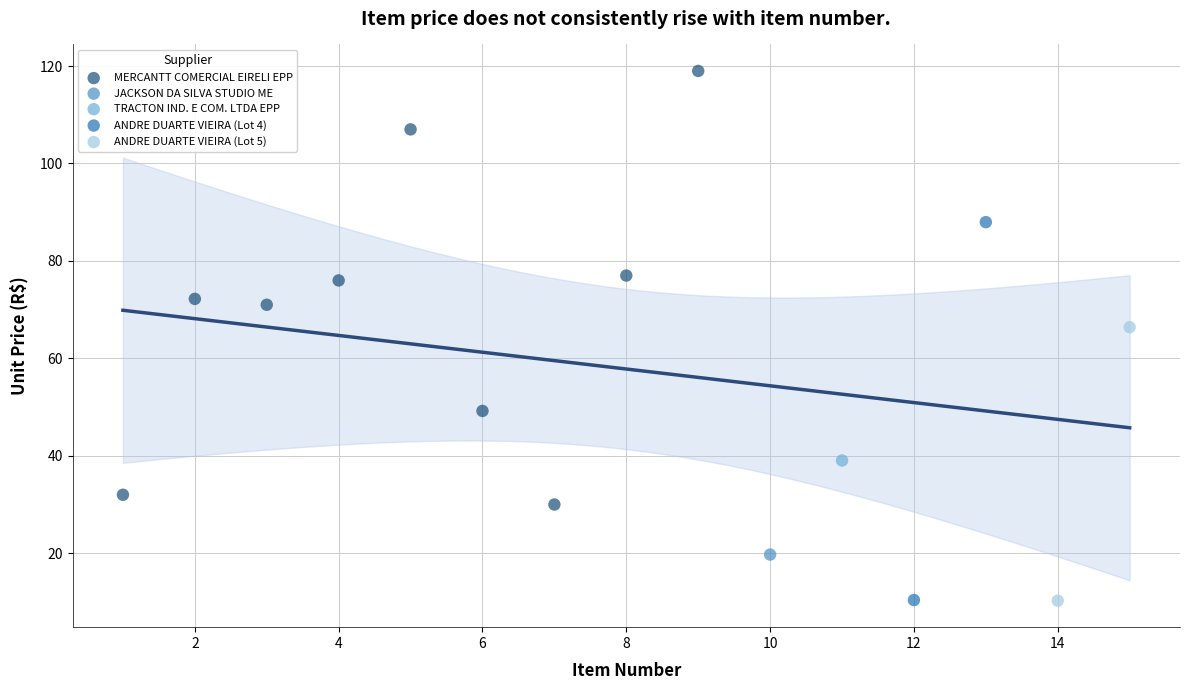

What are all the series names shown in the legend?

MERCANTT COMERCIAL EIRELI EPP, JACKSON DA SILVA STUDIO ME, TRACTON IND. E COM. LTDA EPP, ANDRE DUARTE VIEIRA (Lot 4), ANDRE DUARTE VIEIRA (Lot 5)